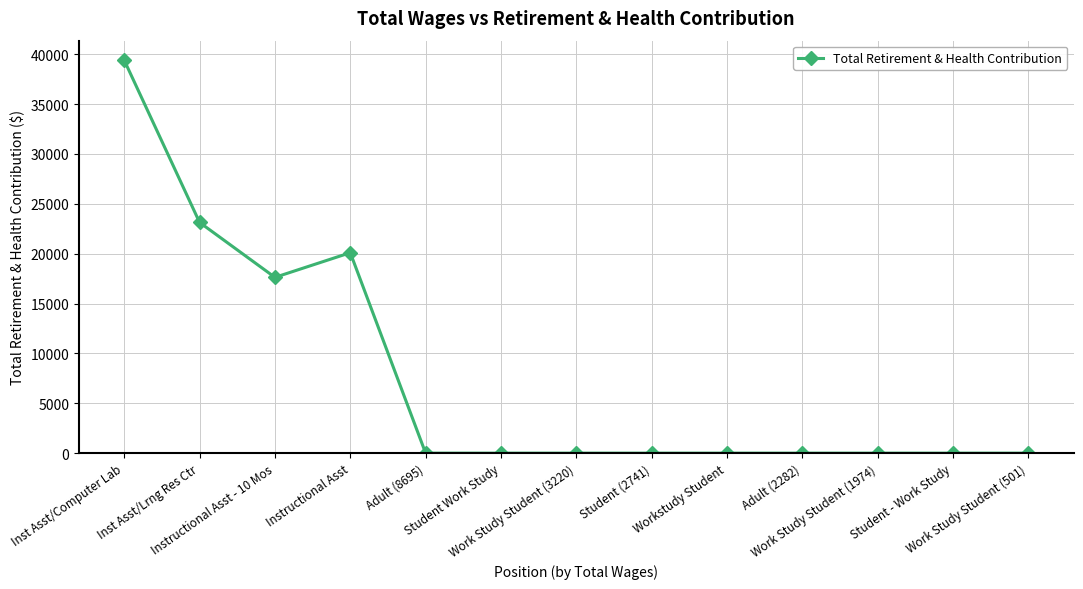

The value at Adult (8695) is 0. True or false?

True